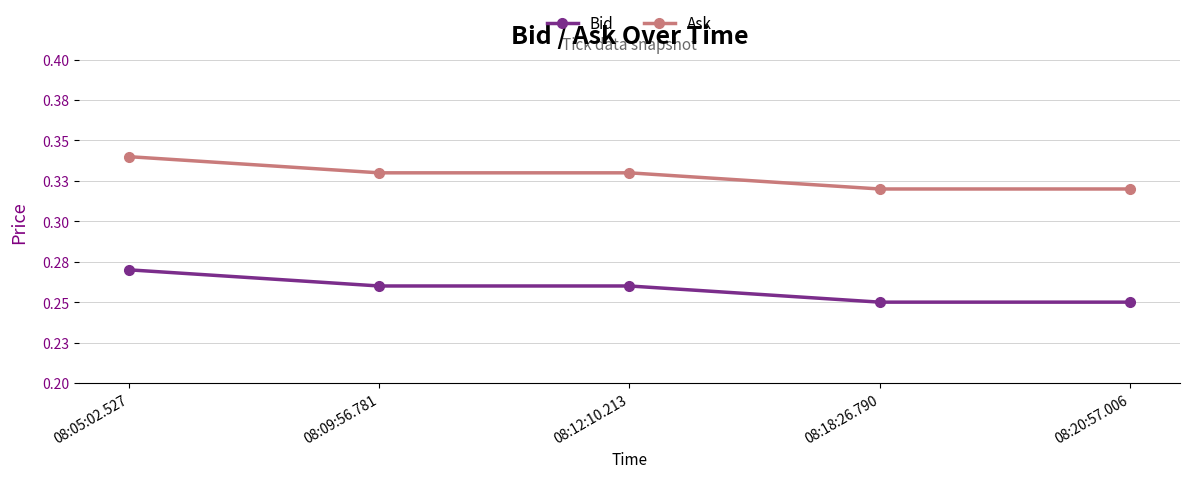

What is the maximum value shown in the chart?

0.3